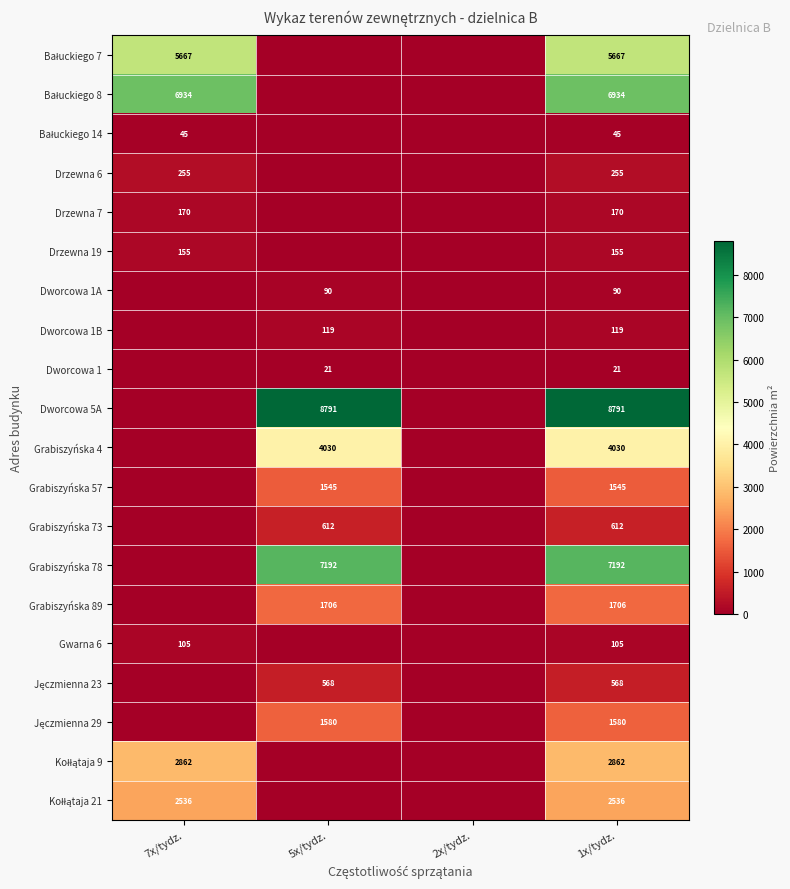

What is the difference between the highest and lowest values at 1x/tydz.?

8770